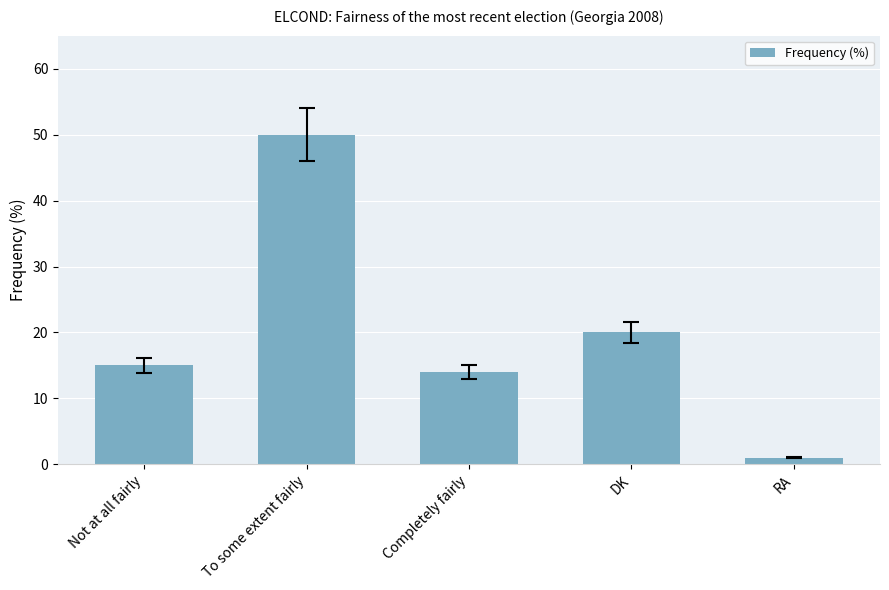

What is the value of the 3rd bar from the left?

14